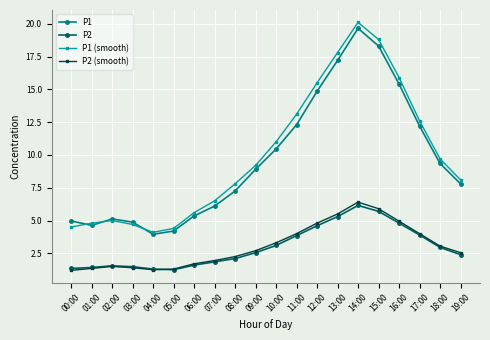

What is the difference between the maximum and minimum values in the P2 (smooth) series?

5.2